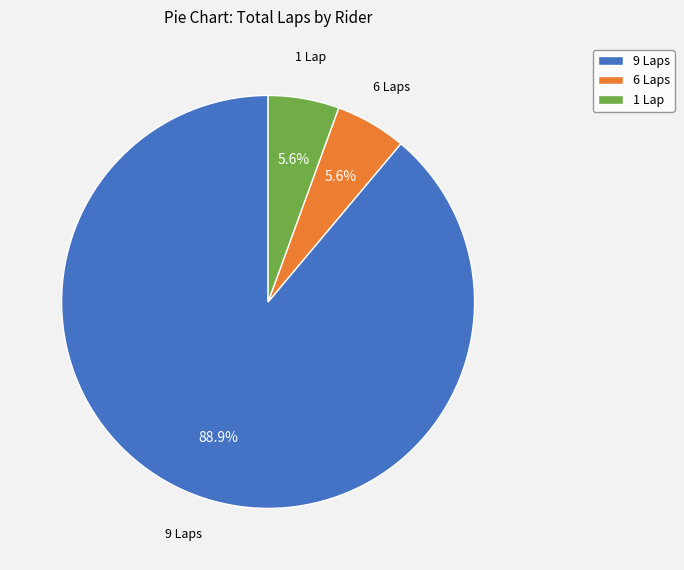

Does 6 Laps represent more than half of the total?

No